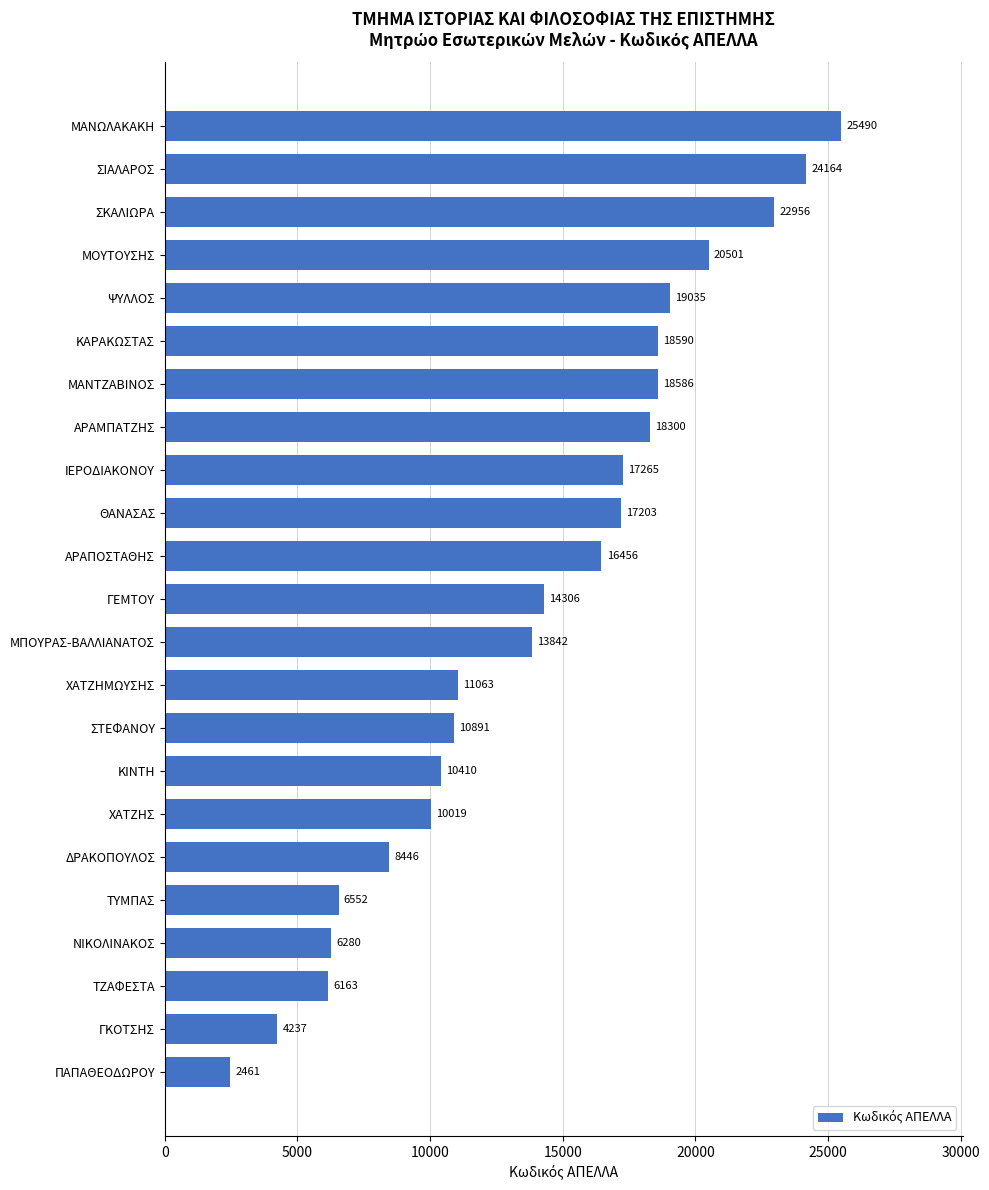

What is the average value?

14053